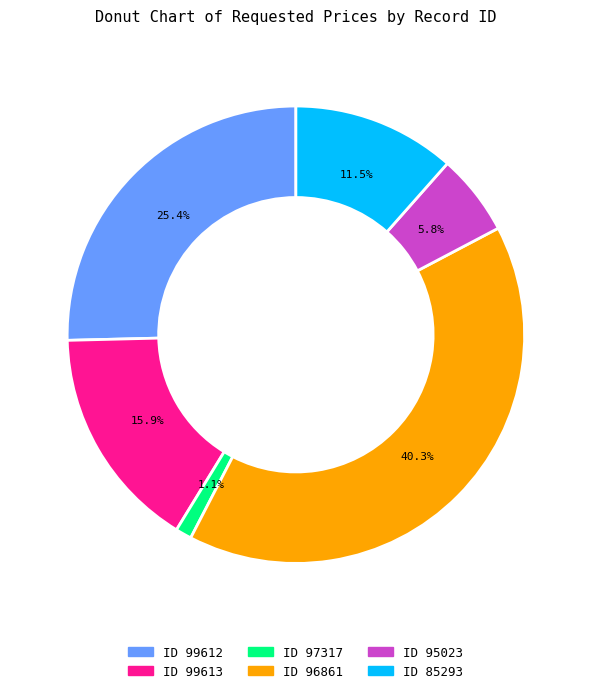

Is there a majority slice in this chart?

No